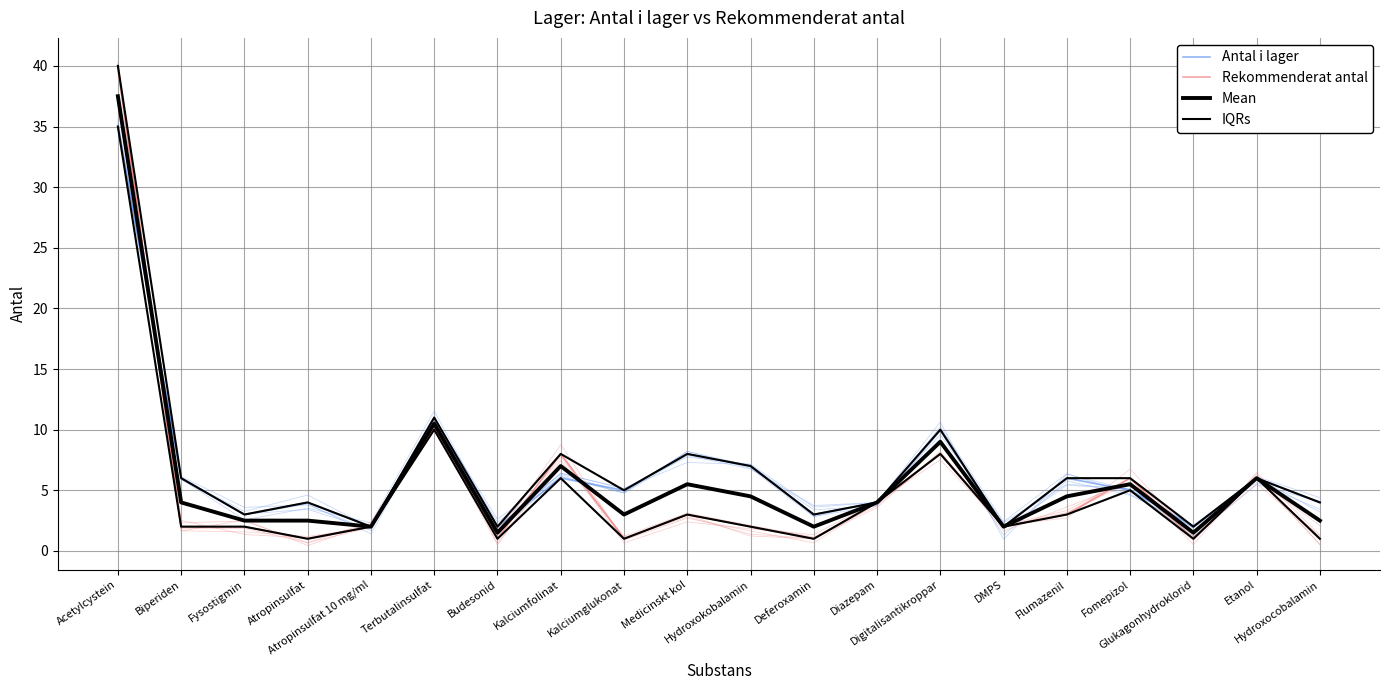

What is the sum of all Rekommenderat antal values?

104.0